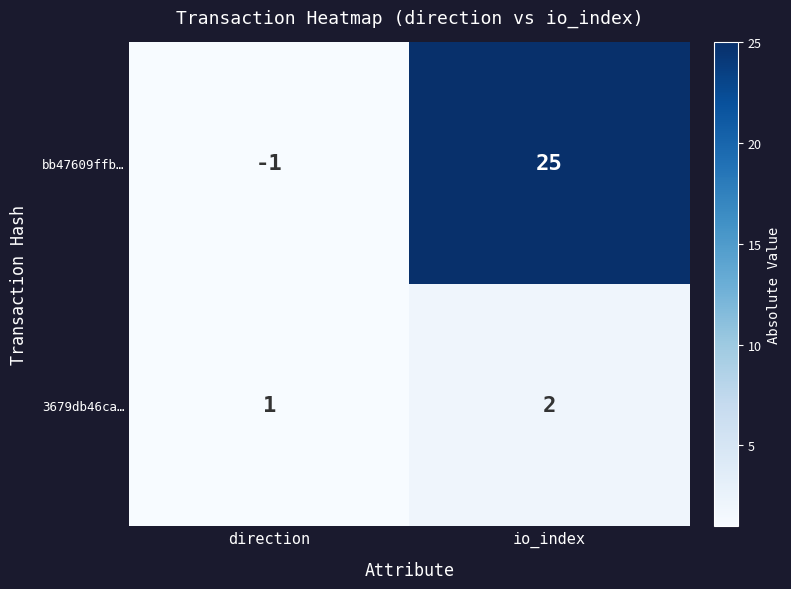

Rank the series at direction from lowest to highest value.

bb47609ffb…, 3679db46ca…